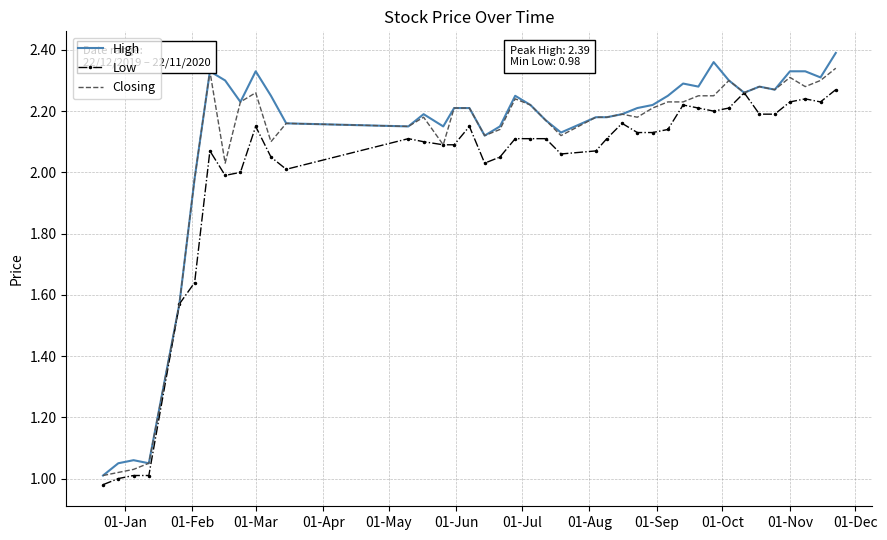

List the series in order of their peak value, lowest first.

Low, Closing, High